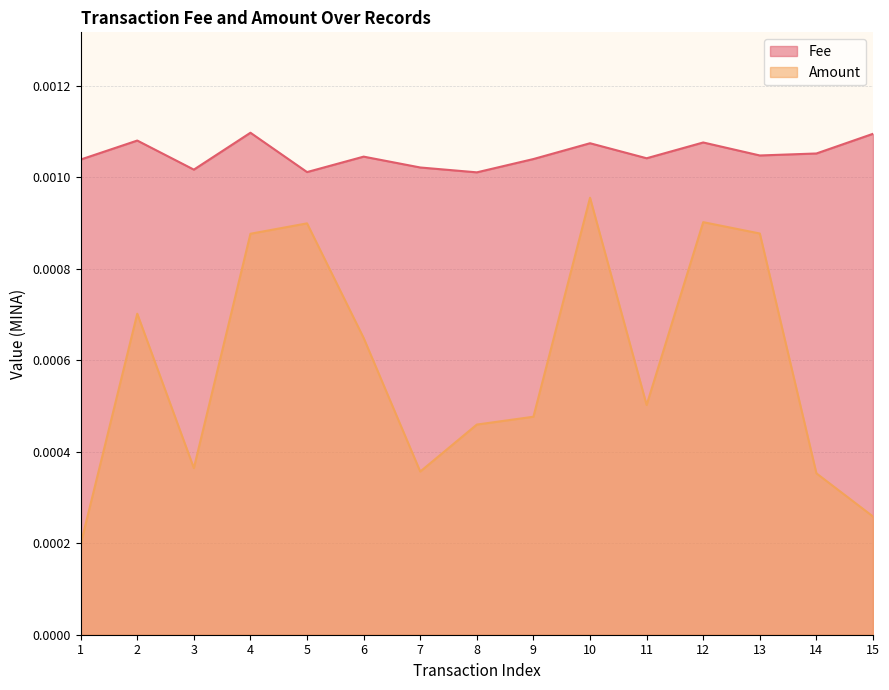

Which category has the highest value across all series?

4